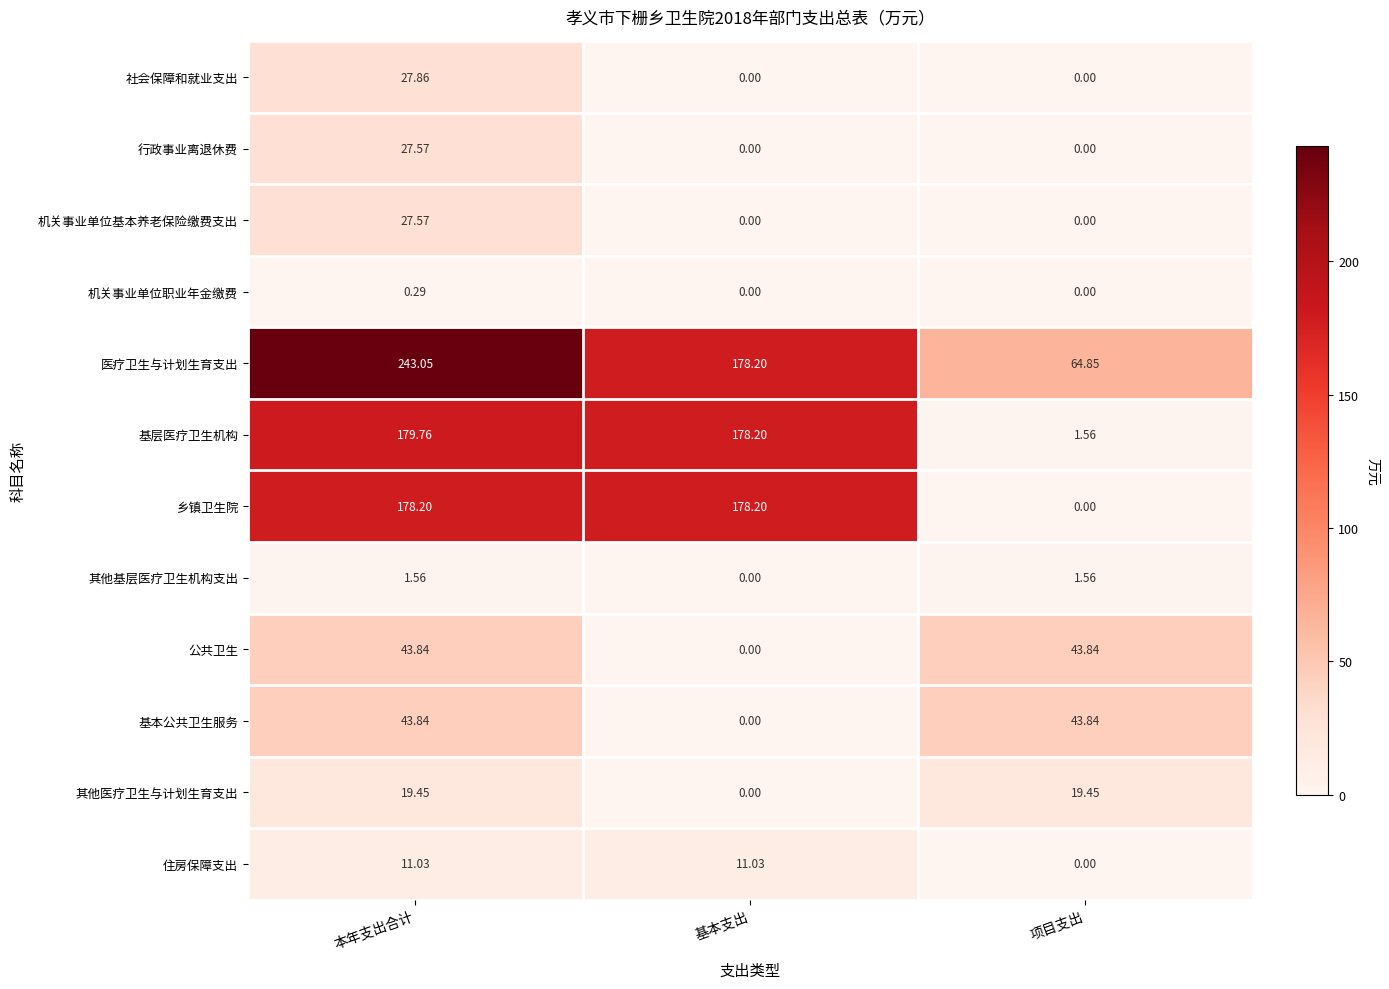

At which category is the sum across all series the highest?

本年支出合计